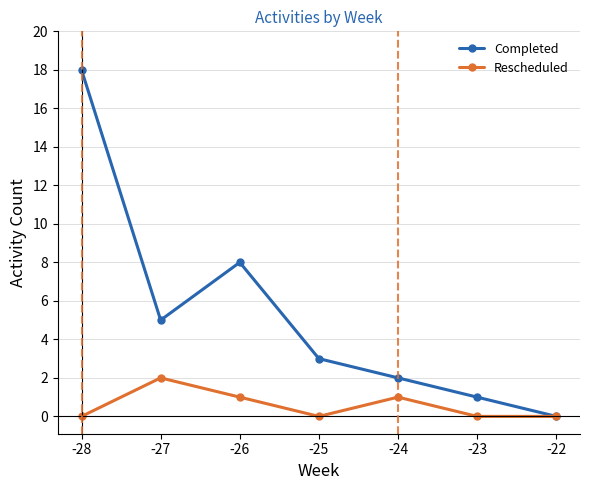

Where is Completed nearest to the value 9?

-26